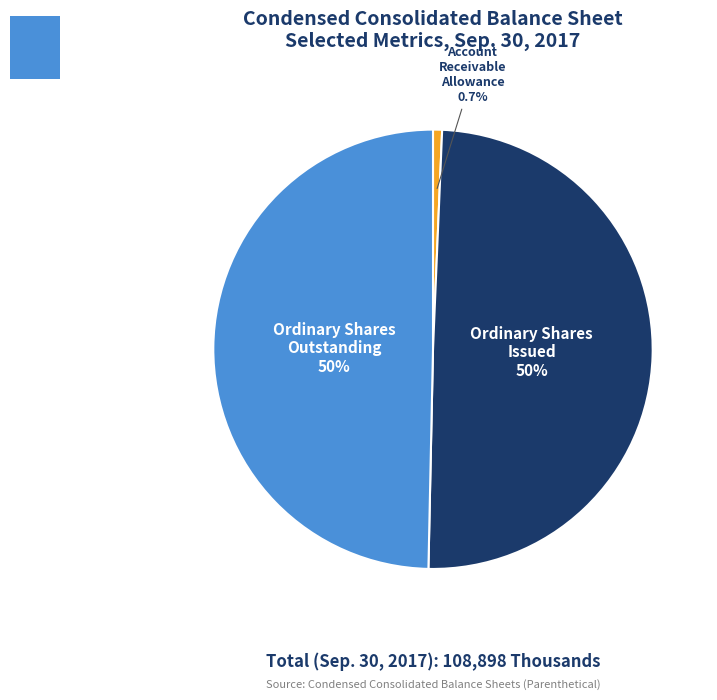

Which category has the biggest portion of the pie?

Ordinary shares, shares issued